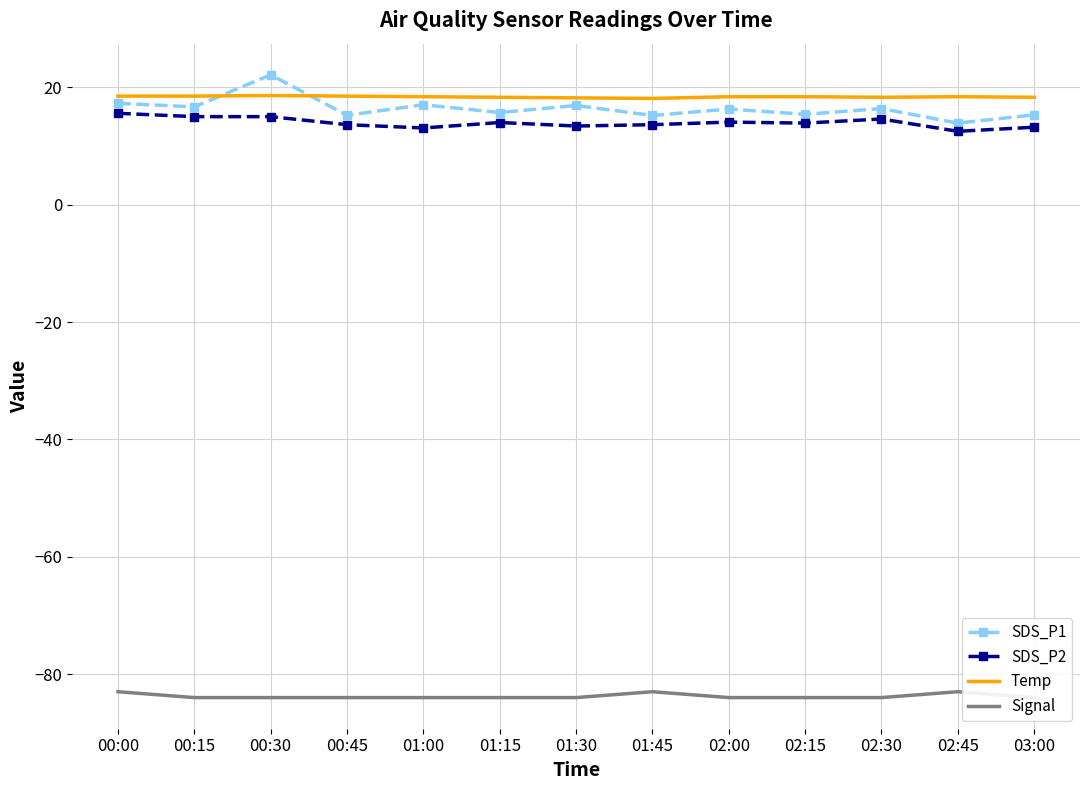

What is the difference between the maximum and second lowest values in the SDS_P2 series?

2.5